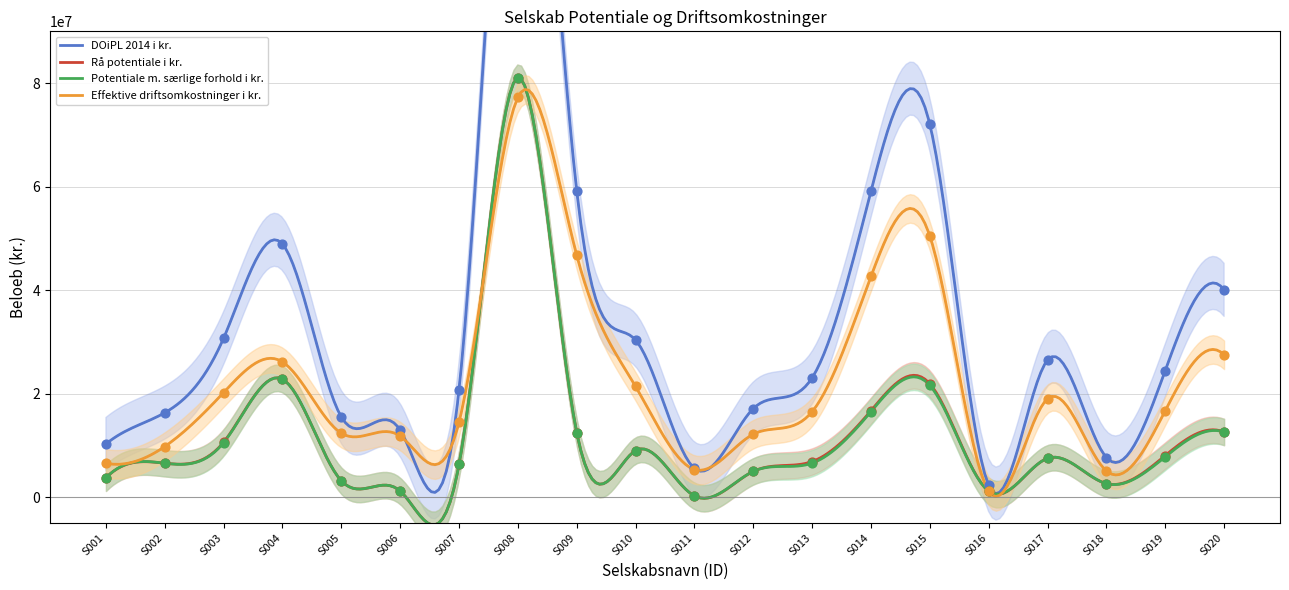

Which series has the widest spread of Y values?

DOiPL 2014 i kr.